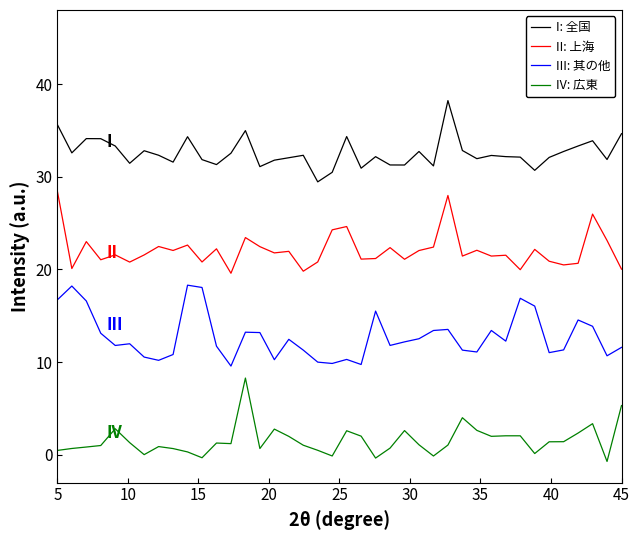

List the series in order of their peak value, highest first.

I: 全国, II: 上海, III: 其の他, IV: 広東